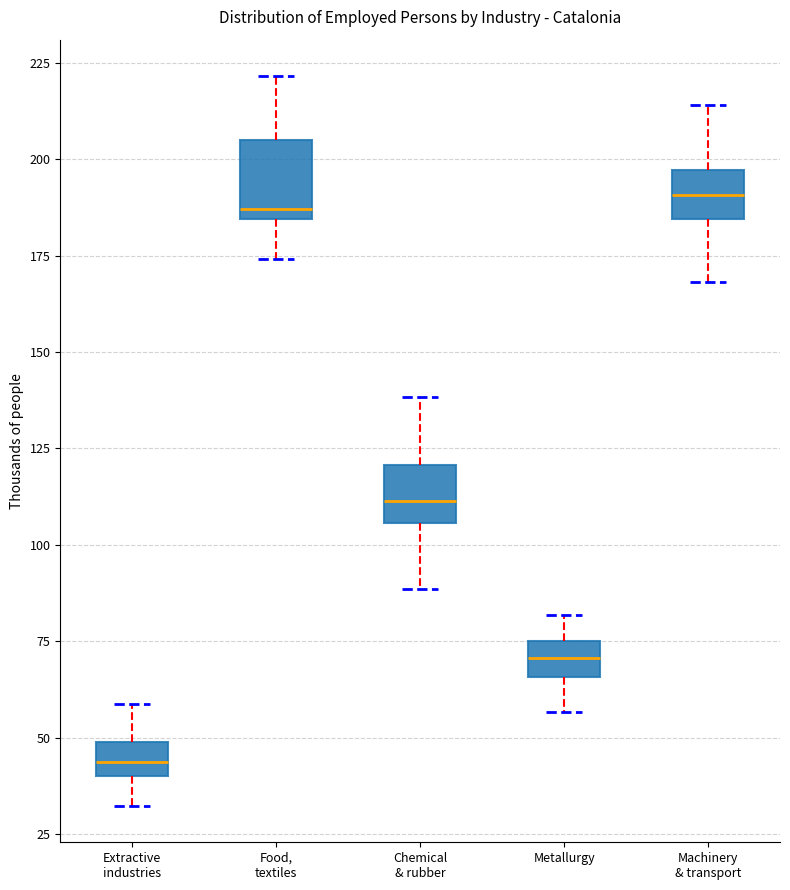

Where is the upper edge of the box for Extractive industries on the y-axis? The values are not printed on the chart, so give them approximately, as read against the axis.

50